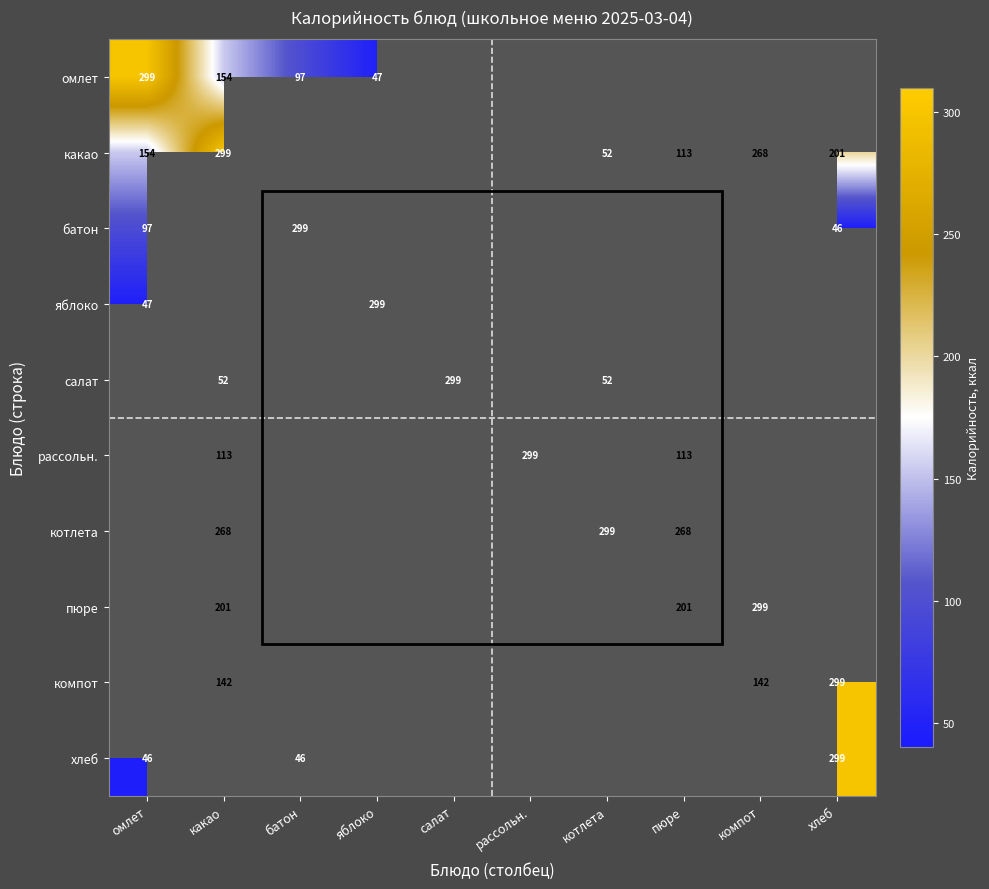

The value of яблоко at яблоко is 299. True or false?

True